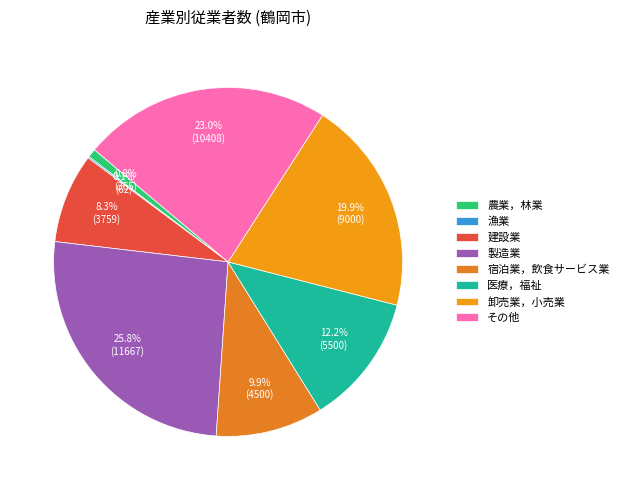

How much of the chart is everything except 製造業?

74.2%